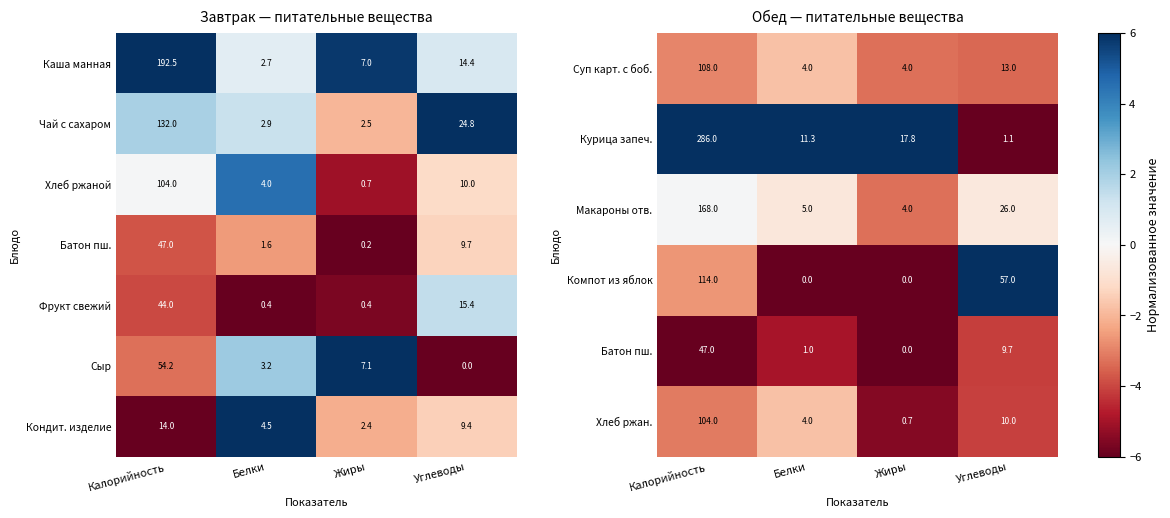

Count the number of data series in this chart.

7